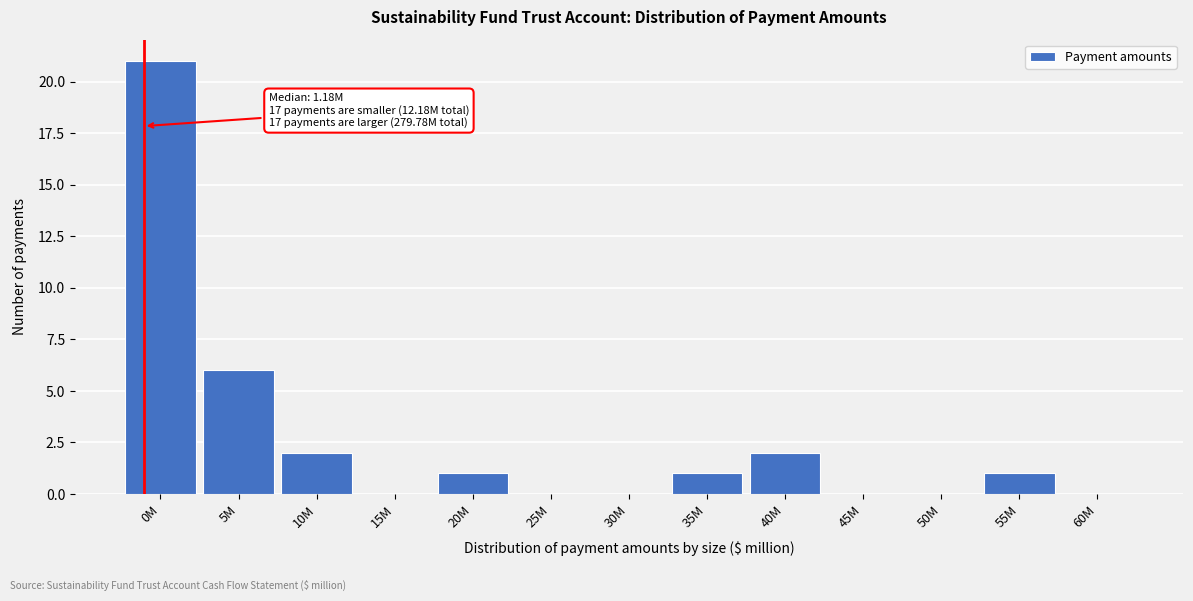

Reading left to right, transcribe all the data shown in this chart.

0M=21	5M=6	10M=2	15M=0	20M=1	25M=0	30M=0	35M=1	40M=2	45M=0	50M=0	55M=1	60M=0